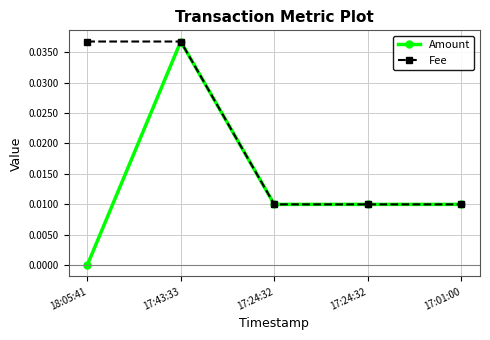

Where is Fee nearest to the value 0?

17:24:32